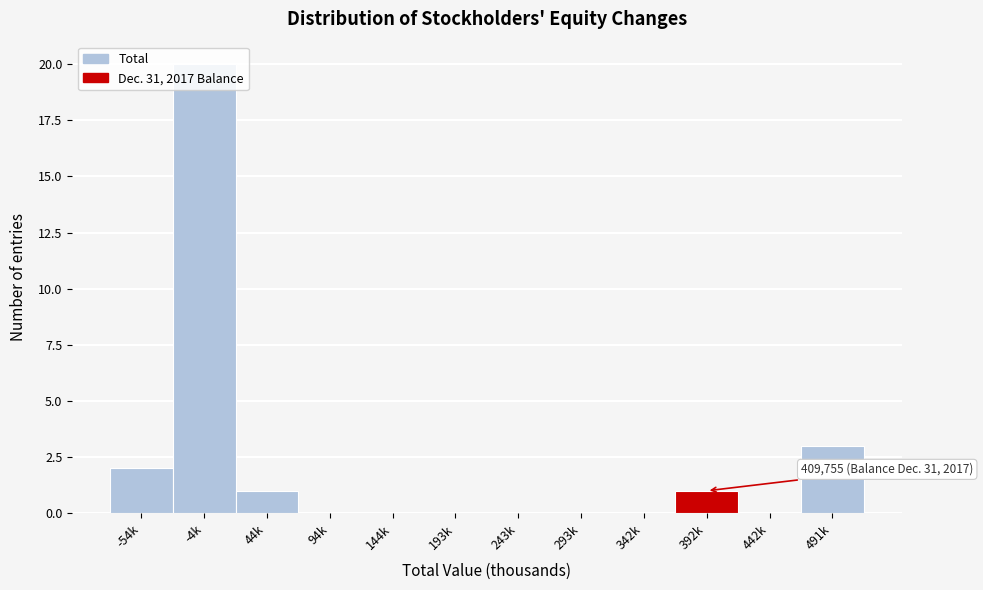

What is the change in value from 94k to 491k?

+3